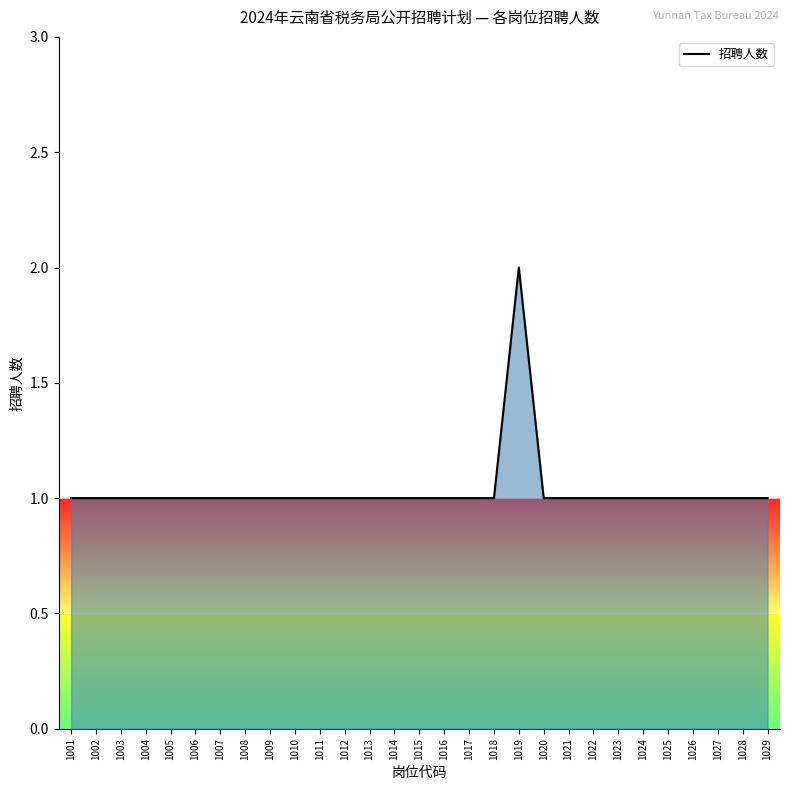

Reading left to right, list all the values displayed in this chart.

1	1	1	1	1	1	1	1	1	1	1	1	1	1	1	1	1	1	2	1	1	1	1	1	1	1	1	1	1